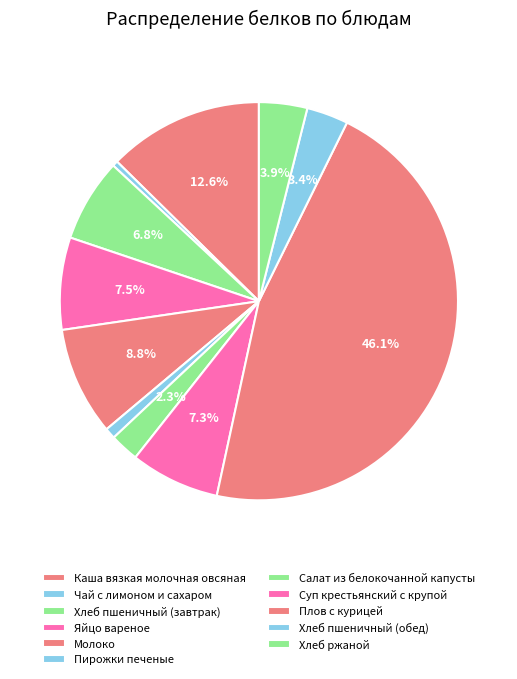

What is the total percentage of Хлеб ржаной and Каша вязкая молочная овсяная?

16.5%